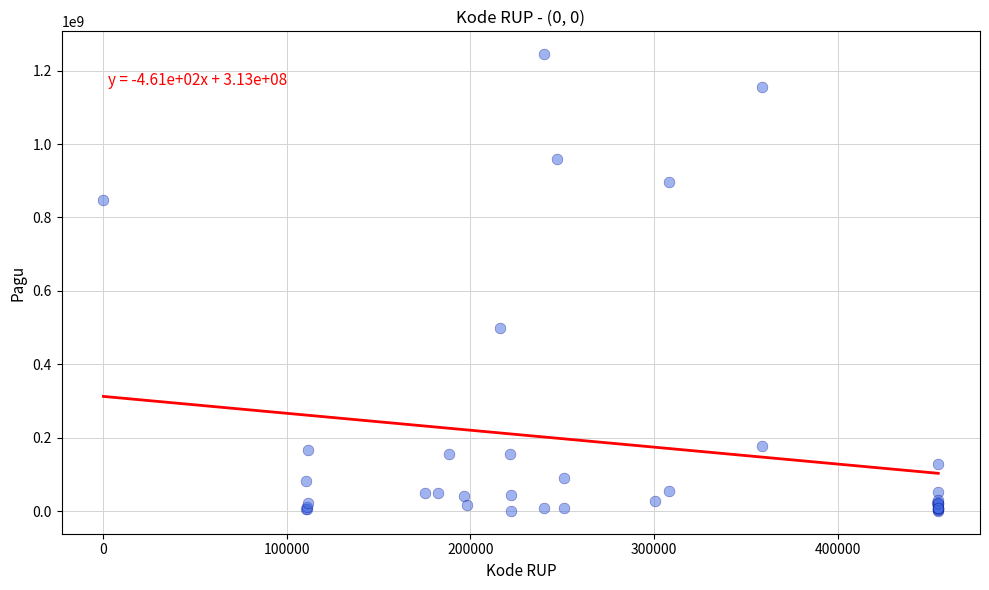

What Y value in the scatter plot is closest to 622840000?

499932000